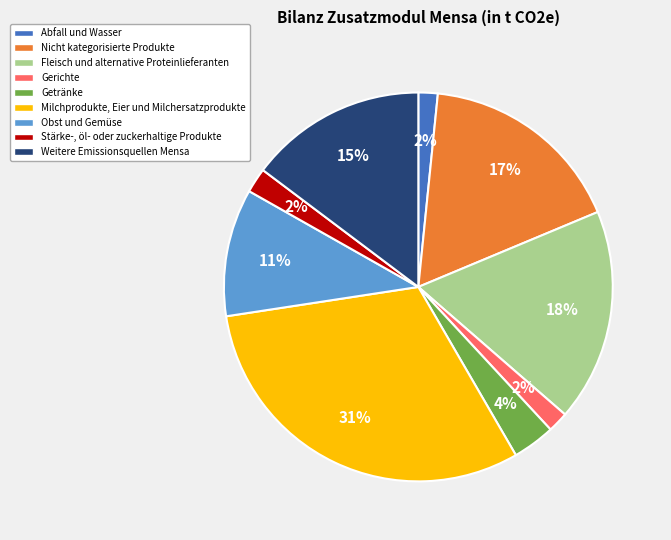

Is the sum of Nicht kategorisierte Produkte and Gerichte greater than half?

No